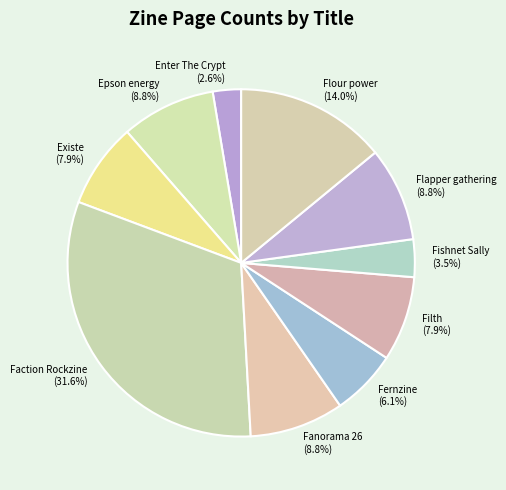

To the nearest percent, what portion does Flour power represent?

14%